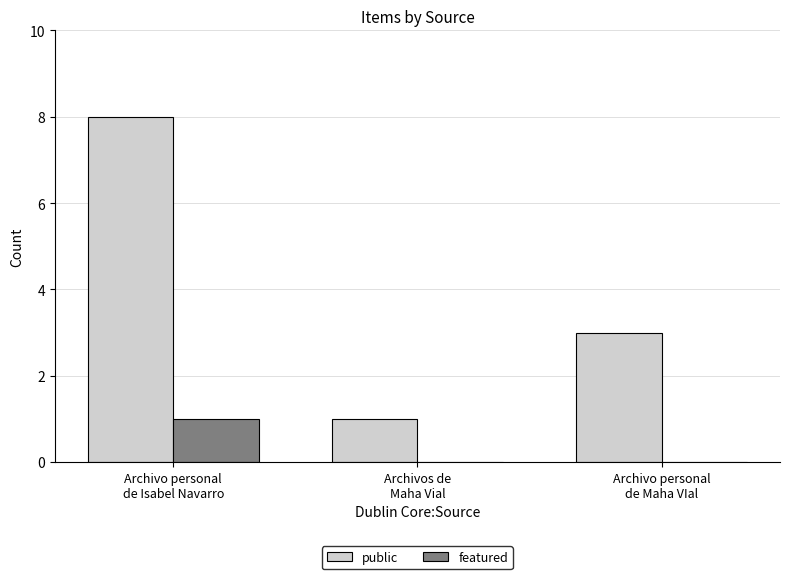

How many groups of bars are there?

3